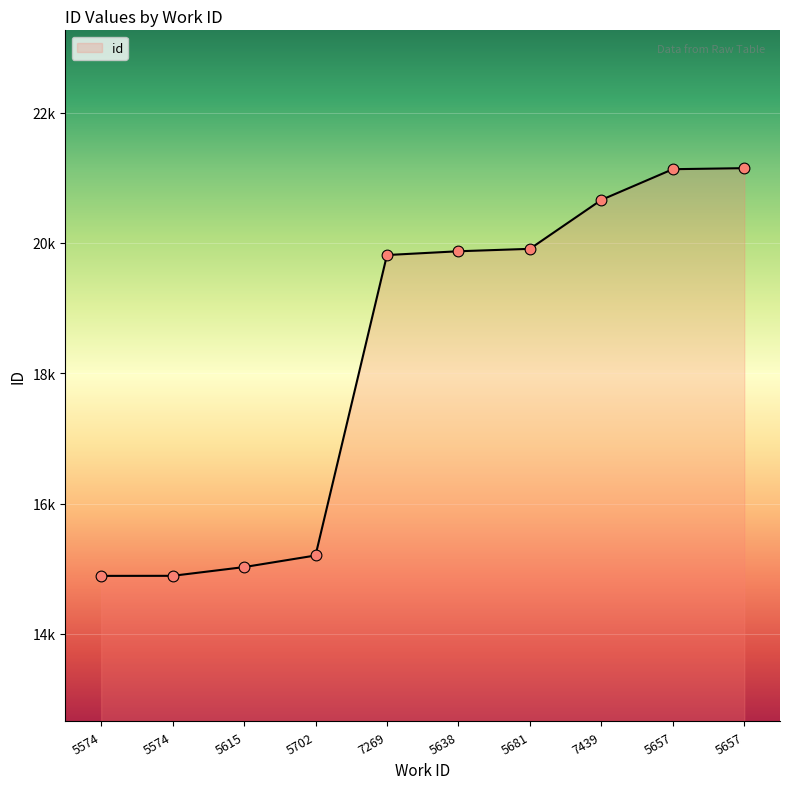

What is the change in value from 5702 to 5657?

+5943